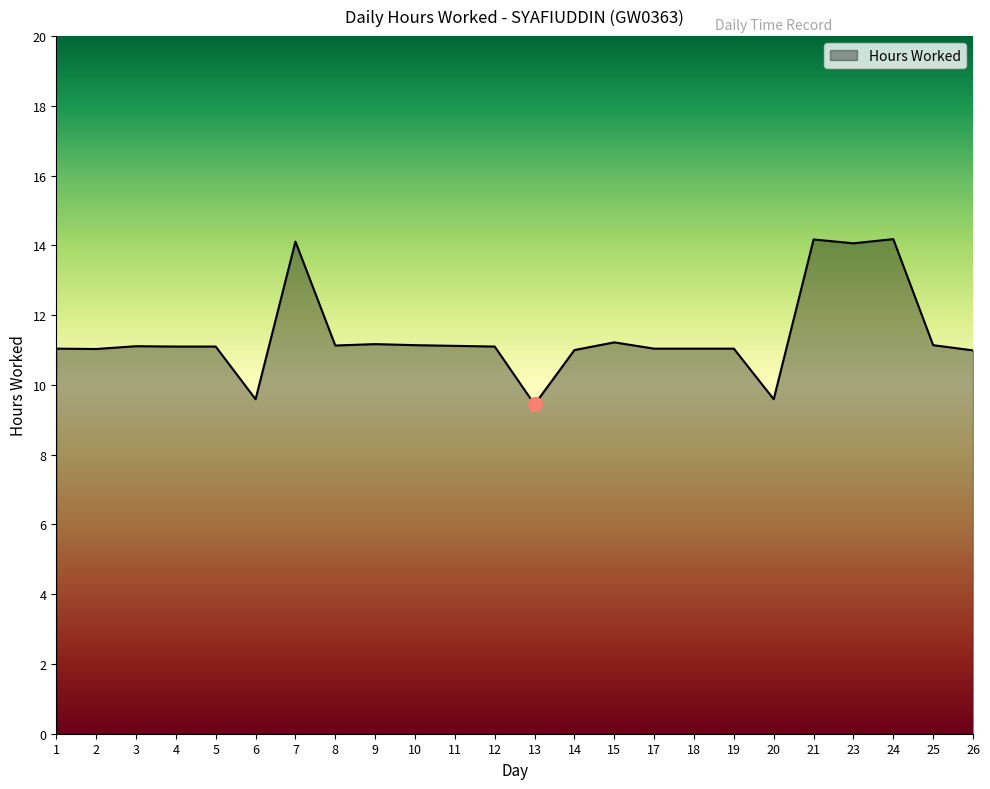

Does the chart have visible grid lines?

No